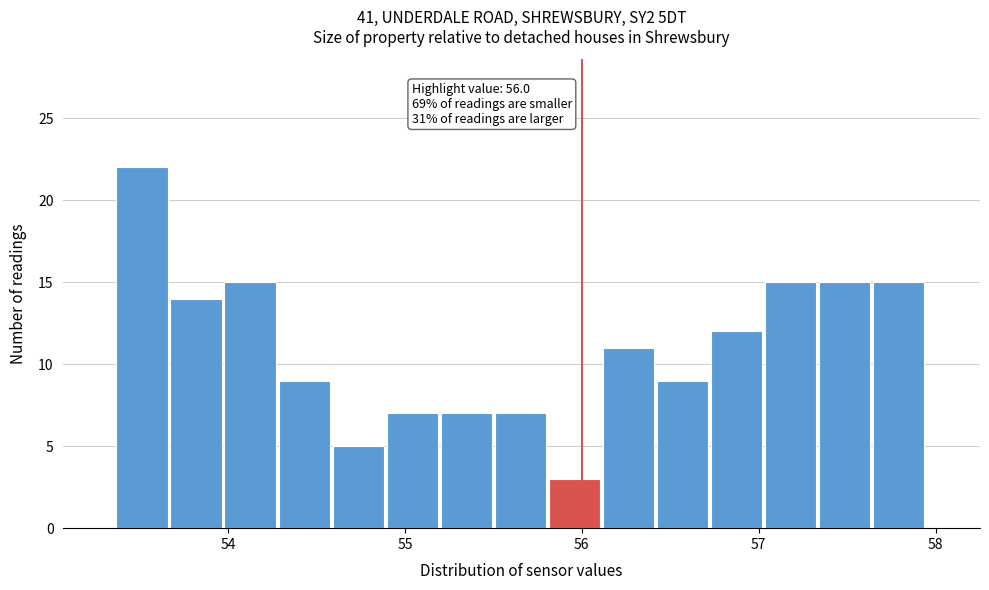

Around what value on the x-axis is the tallest bar? Give the approximate position of its centre, as read against the axis.

53.5